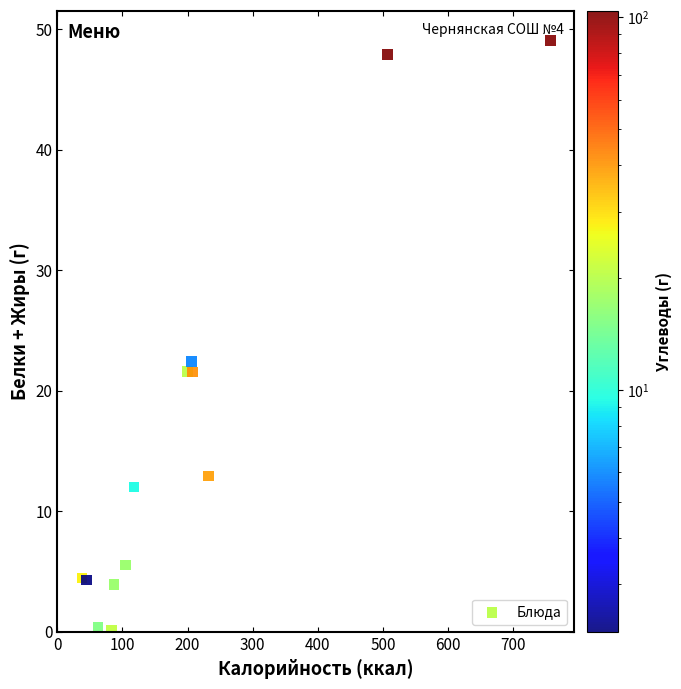

What Y value in the scatter plot is closest to 24?

22.4